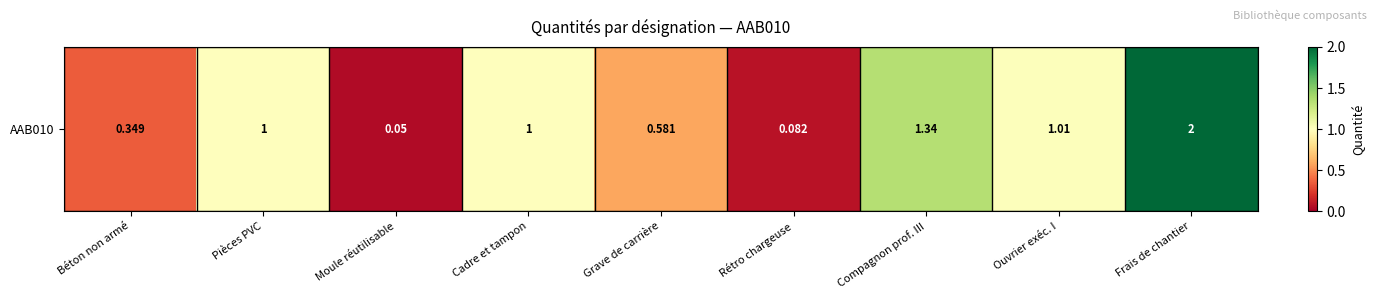

What value does the data have at Pièces PVC?

1.0